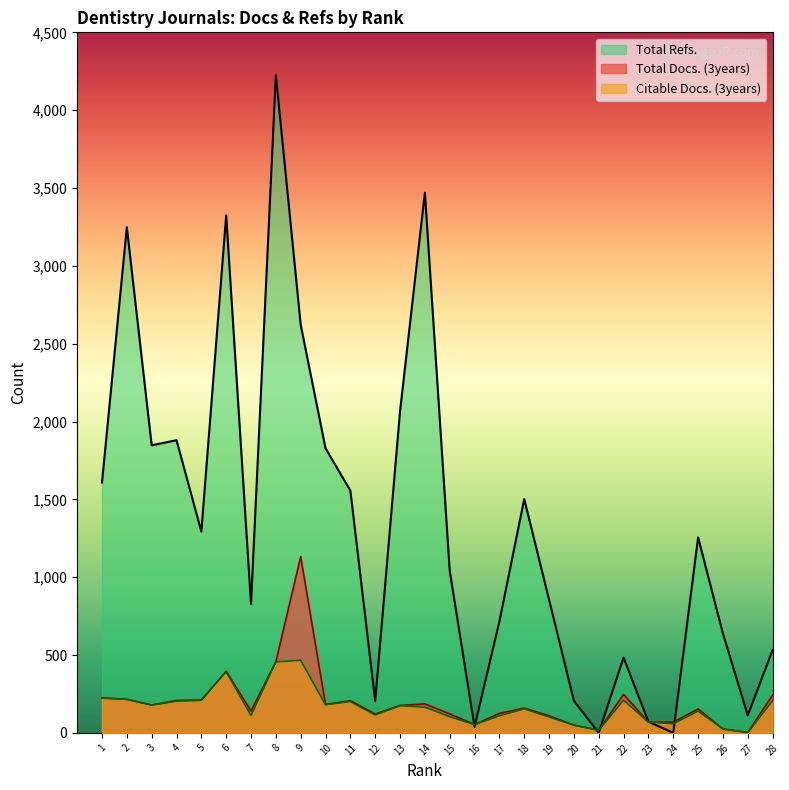

Where is the first local minimum for Total Refs.?

3